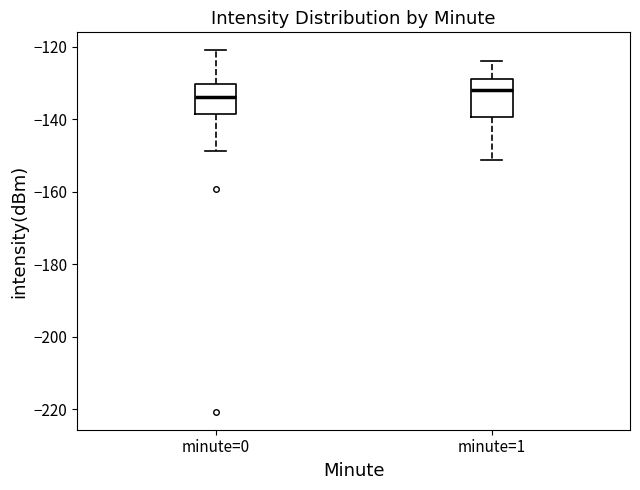

Reading left to right, transcribe this box plot: for each box, give where its median line is, the range the box spans, and where its two whiskers end, as read against the y-axis. The values are not printed on the chart, so give them approximately, as read against the axis.

minute=0: median -134, box -138 to -130, whiskers -148 to -120
minute=1: median -132, box -140 to -128, whiskers -152 to -124